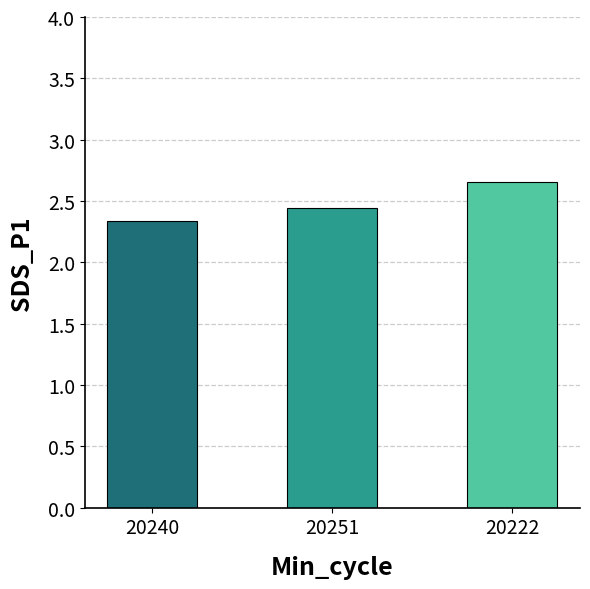

What is the label of the 3rd bar from the left?

20222